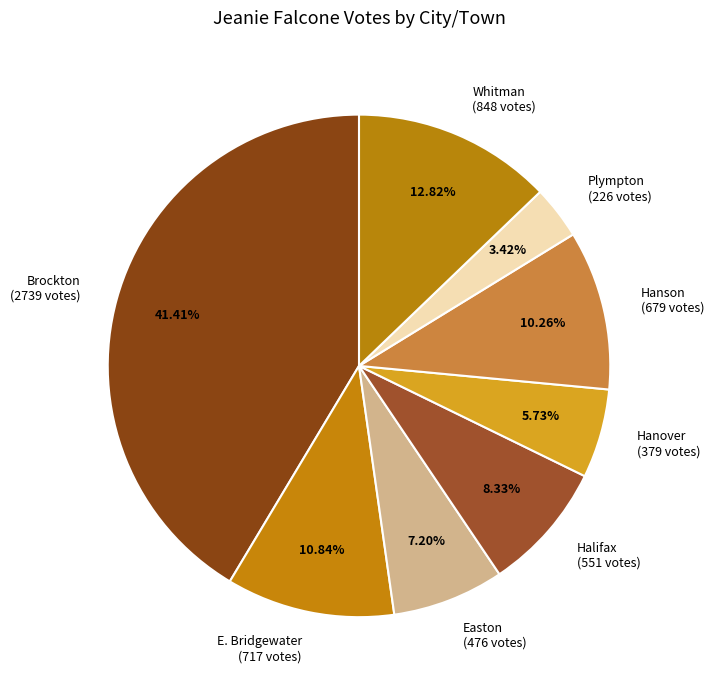

What percentage do E. Bridgewater and Hanson together represent?

21.1%